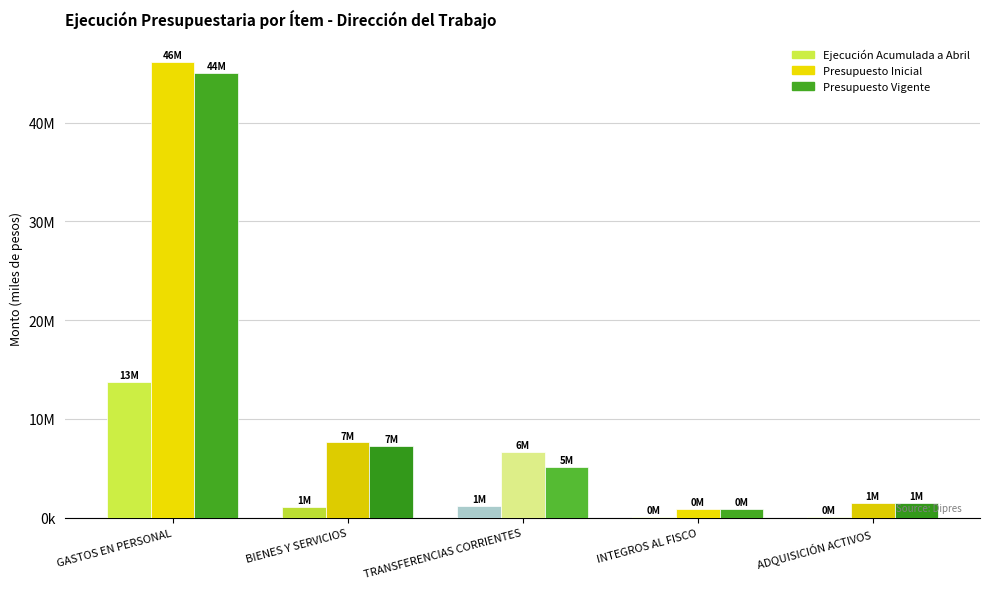

Which label corresponds to the largest value in the chart?

GASTOS EN PERSONAL